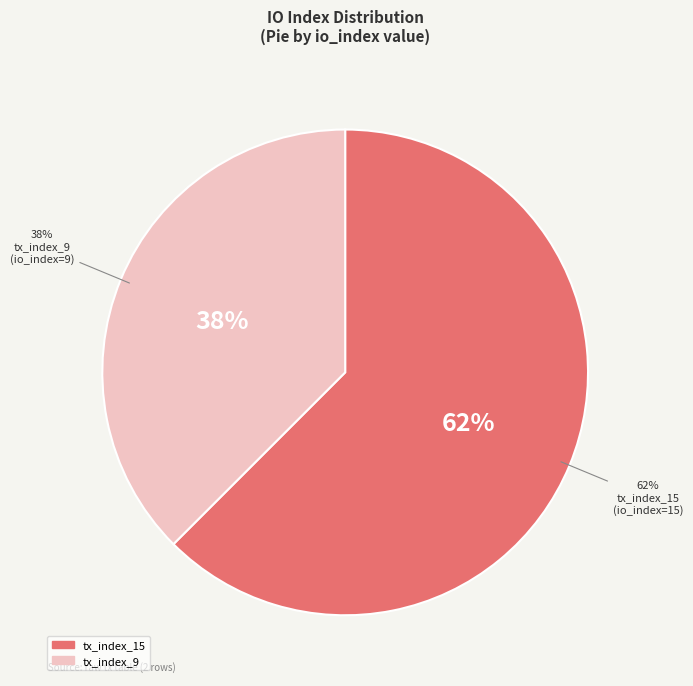

Is it true that tx_index_9 is 43% of the pie?

False